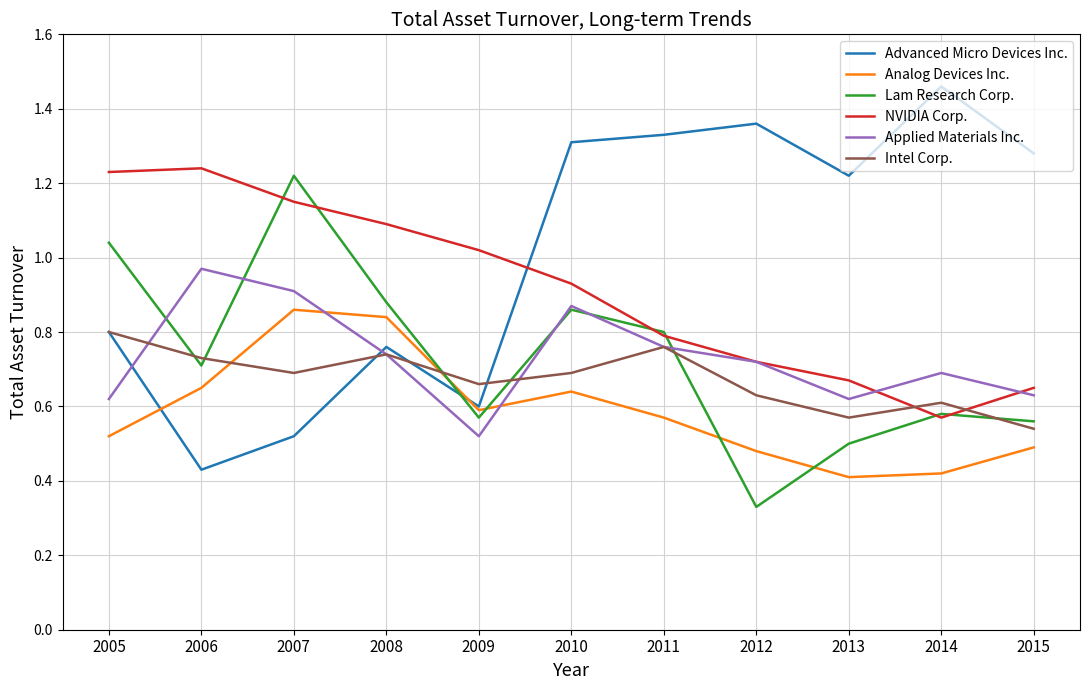

At which label does Lam Research Corp. reach its minimum?

2012